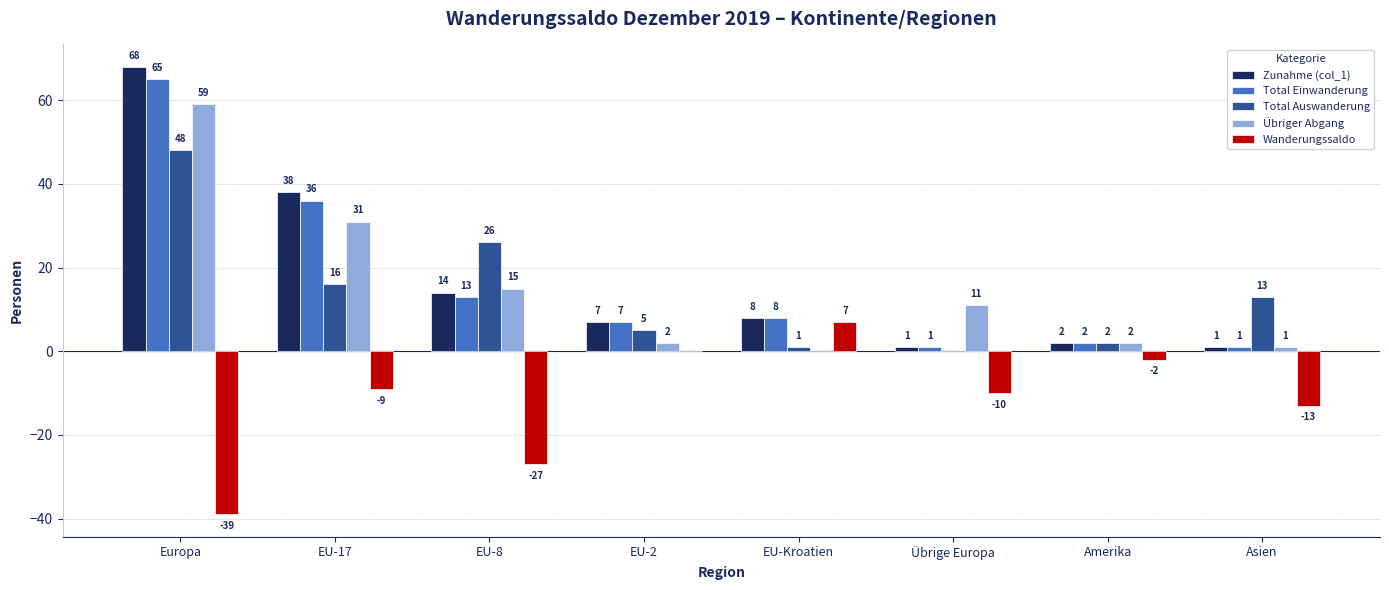

Reading left to right, extract all data points from this chart.

Zunahme (col_1): Europa=68	EU-17=38	EU-8=14	EU-2=7	EU-Kroatien=8	Übrige Europa=1	Amerika=2	Asien=1
Total Einwanderung: Europa=65	EU-17=36	EU-8=13	EU-2=7	EU-Kroatien=8	Übrige Europa=1	Amerika=2	Asien=1
Total Auswanderung: Europa=48	EU-17=16	EU-8=26	EU-2=5	EU-Kroatien=1	Übrige Europa=0	Amerika=2	Asien=13
Übriger Abgang: Europa=59	EU-17=31	EU-8=15	EU-2=2	EU-Kroatien=0	Übrige Europa=11	Amerika=2	Asien=1
Wanderungssaldo: Europa=-39	EU-17=-9	EU-8=-27	EU-2=0	EU-Kroatien=7	Übrige Europa=-10	Amerika=-2	Asien=-13